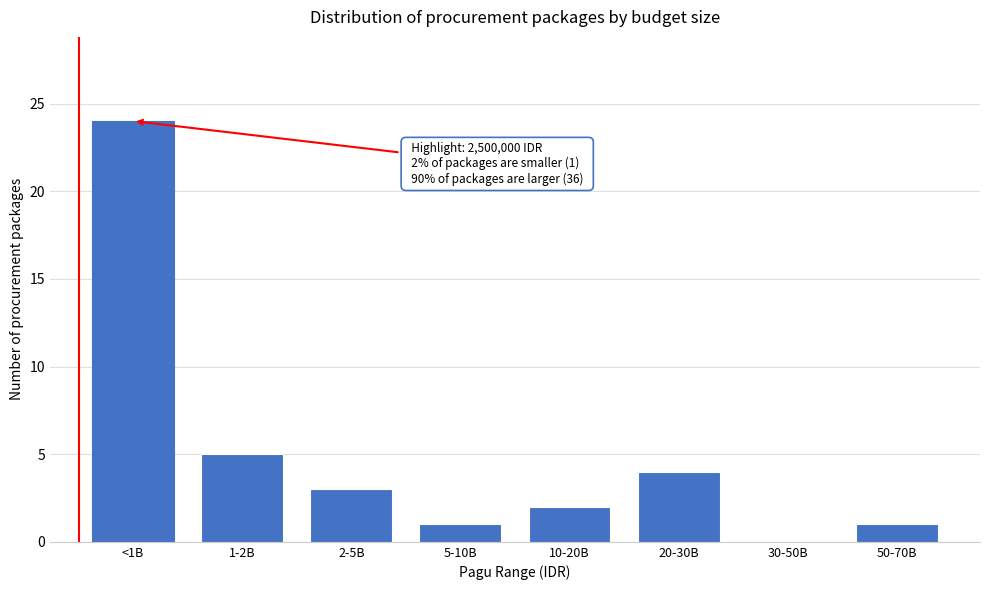

Reading left to right, transcribe all the data shown in this chart.

<1B=24	1-2B=5	2-5B=3	5-10B=1	10-20B=2	20-30B=4	30-50B=0	50-70B=1